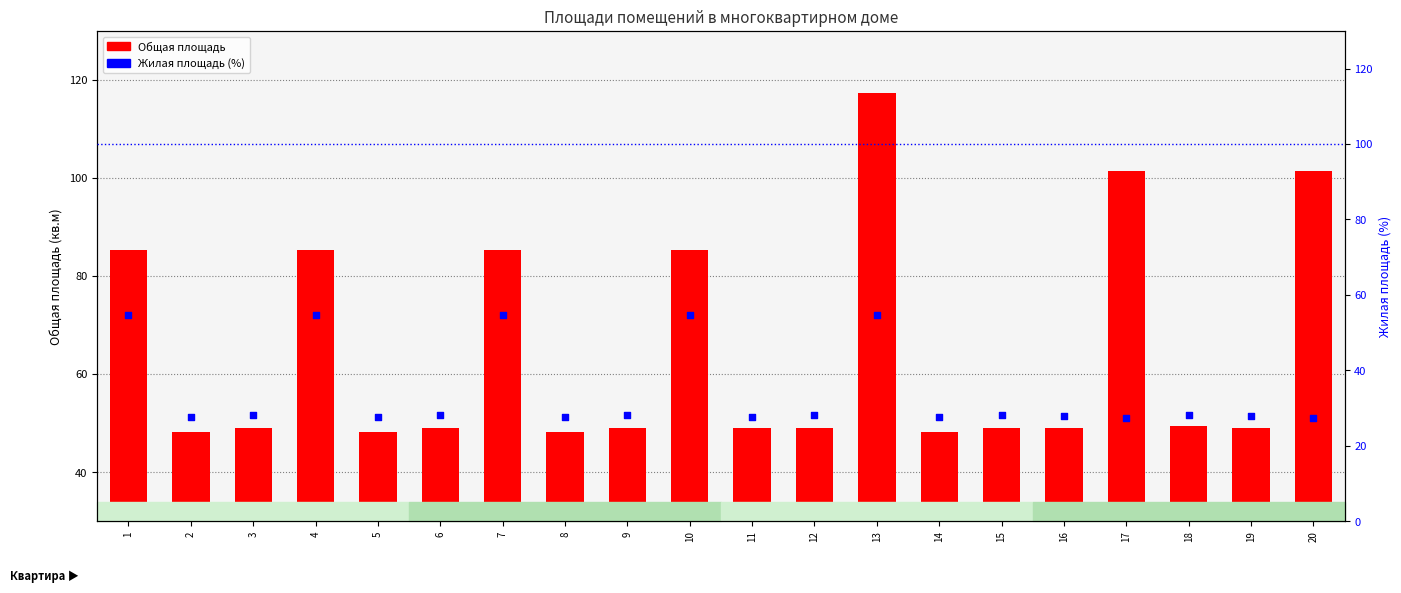

What are all the series names shown in the legend?

Общая площадь, Жилая площадь (%)